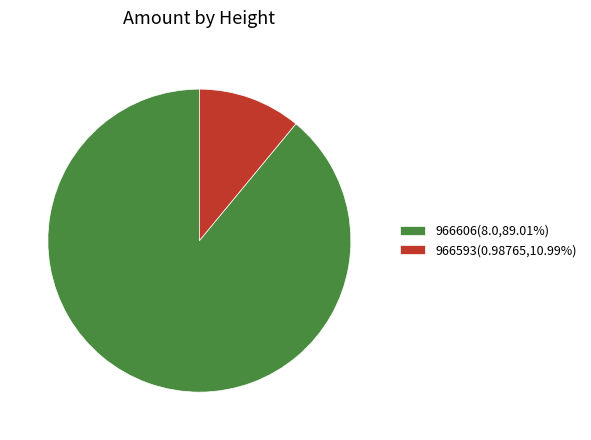

Does 966593(0.98765,10.99%) account for over 50% of the chart?

No